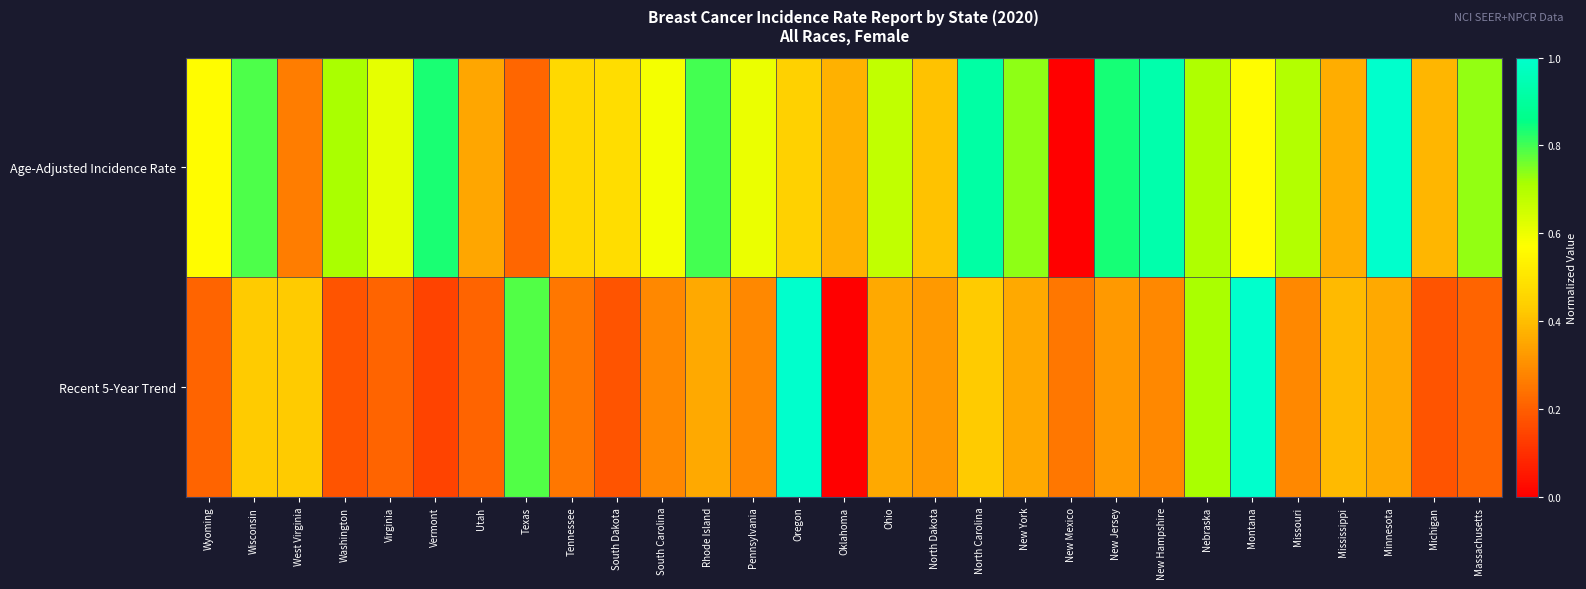

Reading left to right, what are all the values shown in this chart?

Age-Adjusted Incidence Rate: Wyoming=0.6	Wisconsin=0.8	West Virginia=0.3	Washington=0.7	Virginia=0.6	Vermont=0.8	Utah=0.3	Texas=0.2	Tennessee=0.5	South Dakota=0.5	South Carolina=0.6	Rhode Island=0.8	Pennsylvania=0.6	Oregon=0.4	Oklahoma=0.4	Ohio=0.7	North Dakota=0.4	North Carolina=0.9	New York=0.7	New Mexico=0.0	New Jersey=0.8	New Hampshire=0.9	Nebraska=0.7	Montana=0.6	Missouri=0.7	Mississippi=0.4	Minnesota=1.0	Michigan=0.4	Massachusetts=0.7
Recent 5-Year Trend: Wyoming=0.2	Wisconsin=0.4	West Virginia=0.4	Washington=0.2	Virginia=0.2	Vermont=0.1	Utah=0.2	Texas=0.8	Tennessee=0.2	South Dakota=0.2	South Carolina=0.3	Rhode Island=0.4	Pennsylvania=0.3	Oregon=1.0	Oklahoma=0.0	Ohio=0.4	North Dakota=0.3	North Carolina=0.4	New York=0.4	New Mexico=0.2	New Jersey=0.3	New Hampshire=0.3	Nebraska=0.7	Montana=1.0	Missouri=0.3	Mississippi=0.4	Minnesota=0.4	Michigan=0.2	Massachusetts=0.2